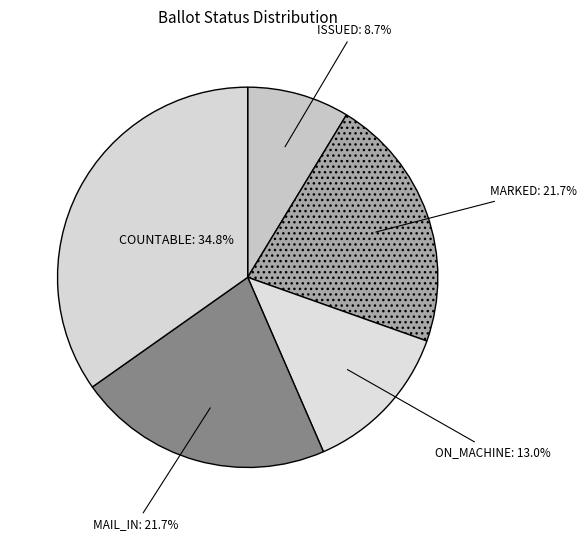

Which category has the biggest portion of the pie?

COUNTABLE